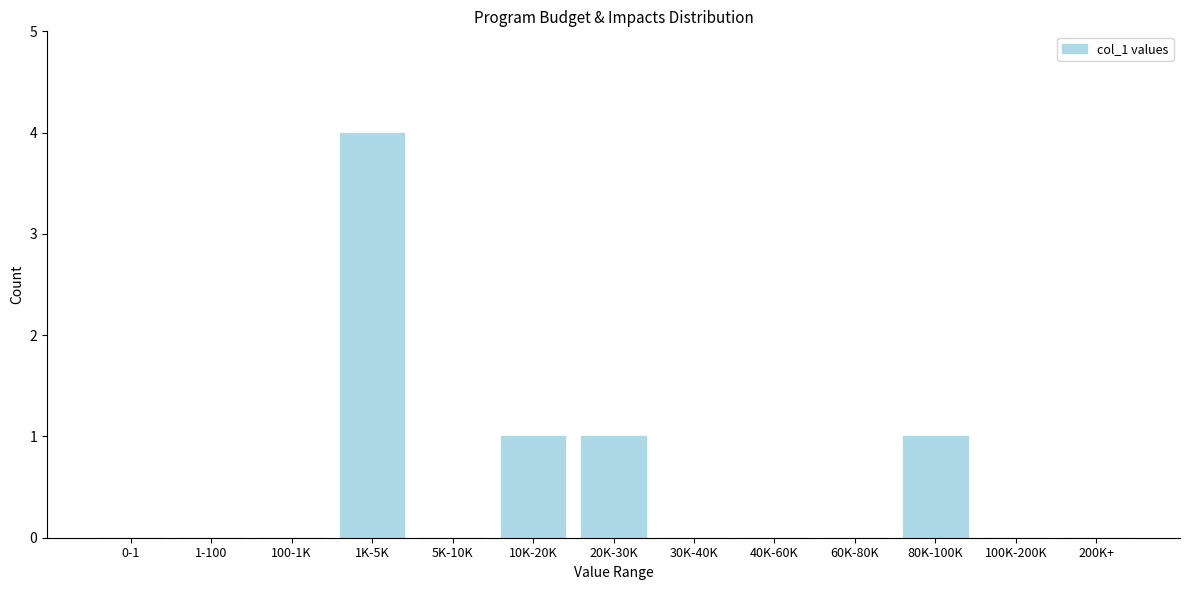

Reading left to right, extract all data points from this chart.

0-1=0	1-100=0	100-1K=0	1K-5K=4	5K-10K=0	10K-20K=1	20K-30K=1	30K-40K=0	40K-60K=0	60K-80K=0	80K-100K=1	100K-200K=0	200K+=0